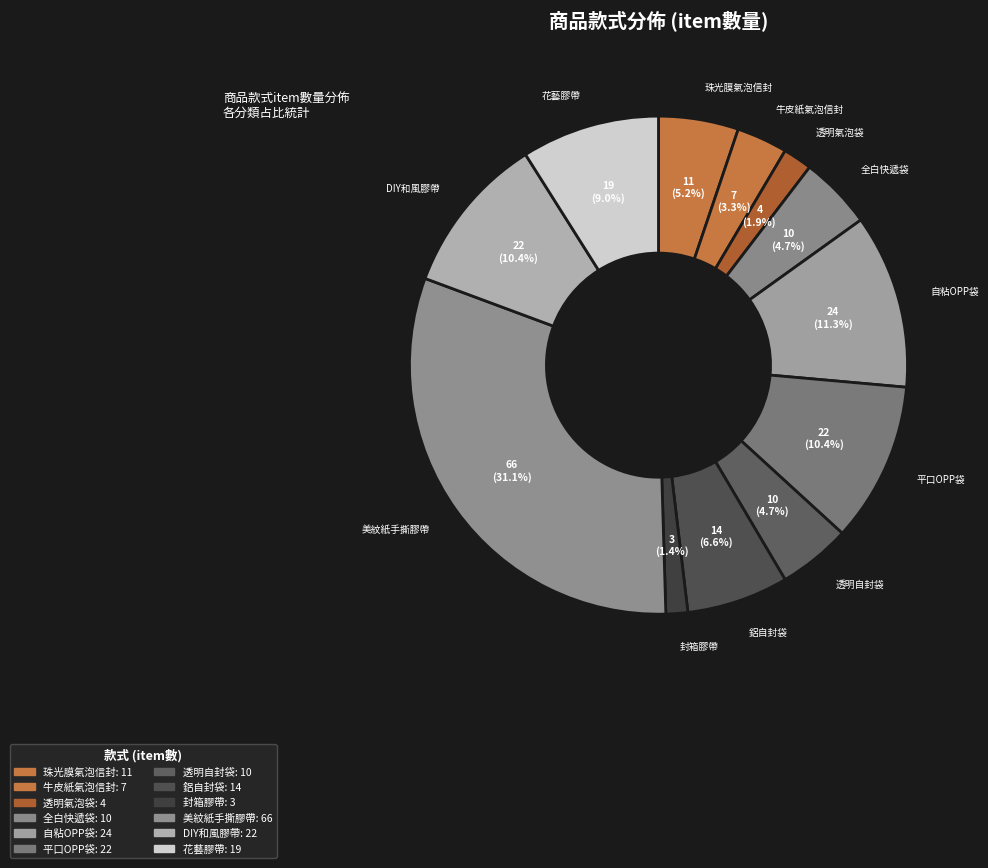

To the nearest percent, what portion does 牛皮紙氣泡信封 represent?

3%